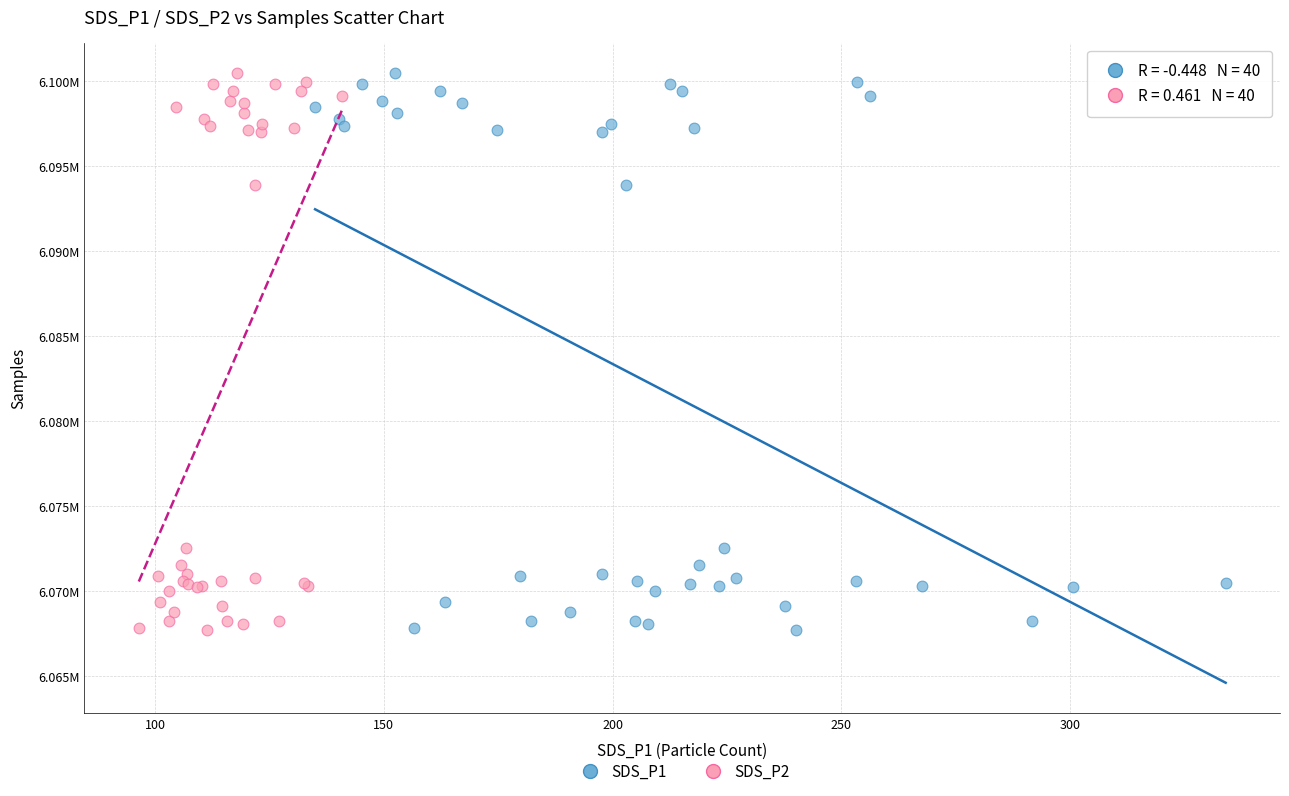

What are all the series names shown in the legend?

SDS_P1, SDS_P2